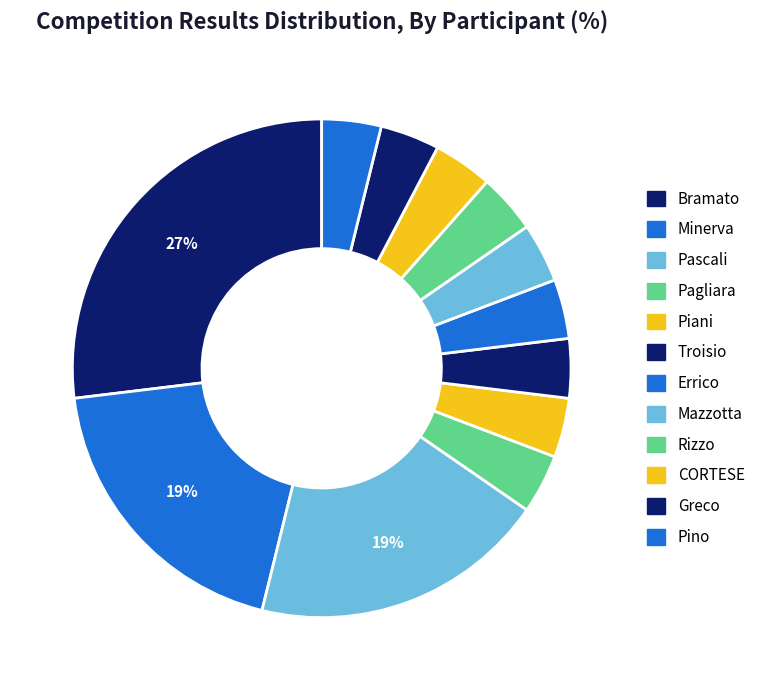

The Pagliara slice represents 4% of the pie. True or false?

True